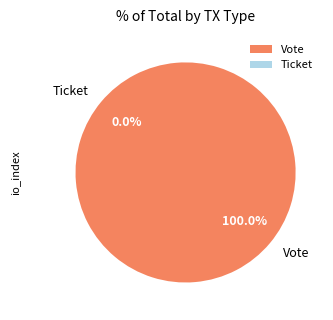

Count the number of slices in the pie.

2